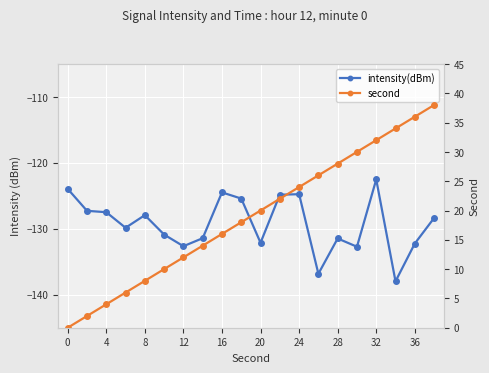

What is the difference between the intensity(dBm) values at 16 and 18?

1.4